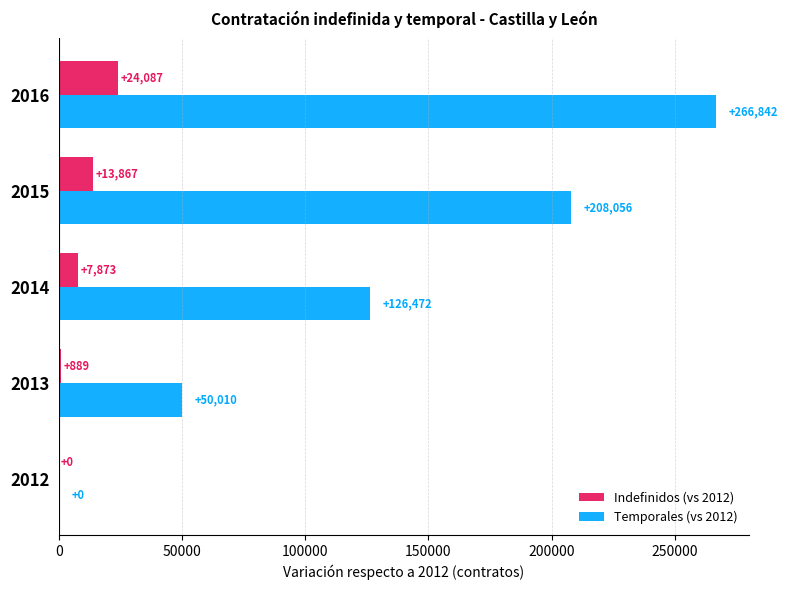

What is the sum of all Temporales (vs 2012) values?

651380